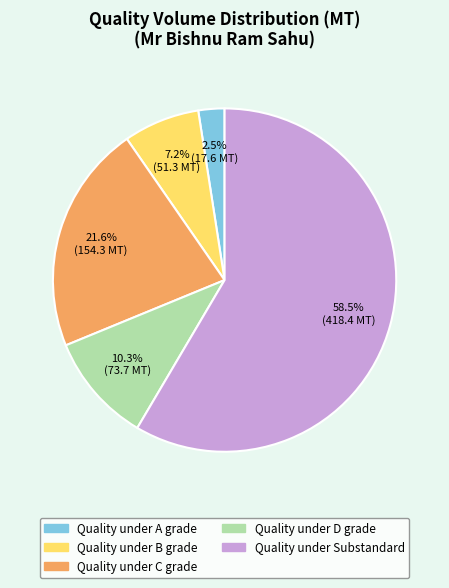

What is the largest slice in the pie chart?

Quality under Substandard